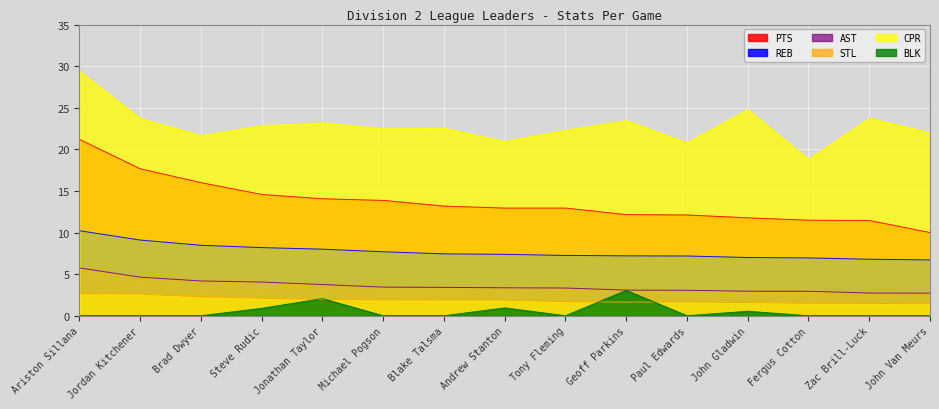

Where is the first local minimum for BLK?

Tony Fleming